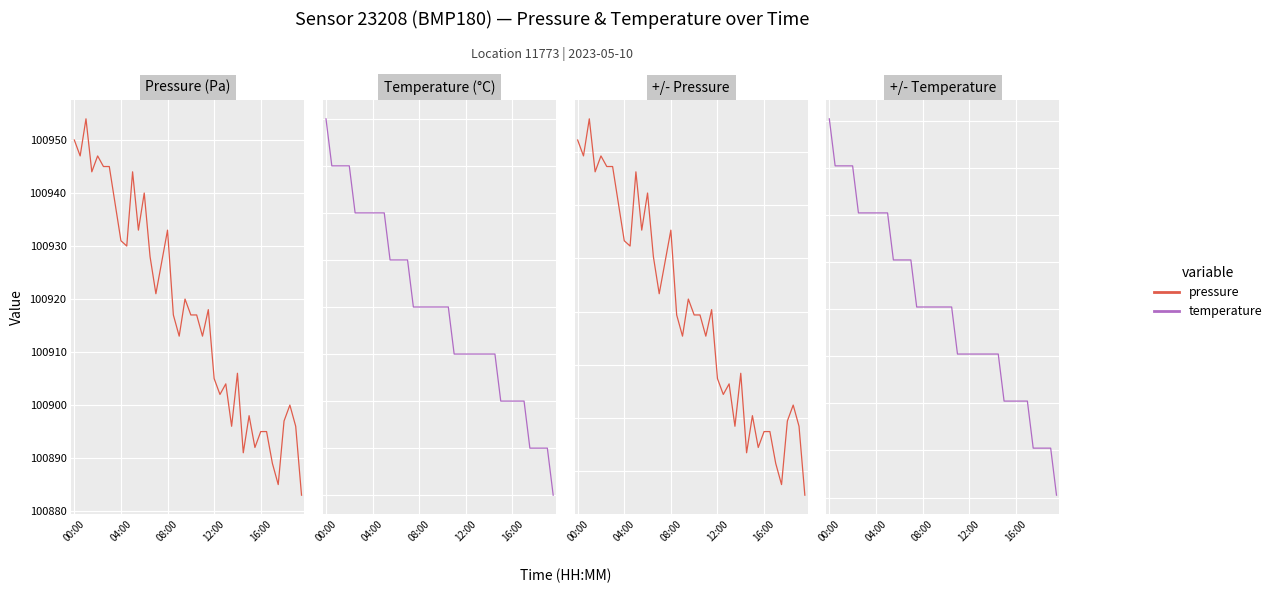

Between 08:00 and 21, which is larger?

08:00